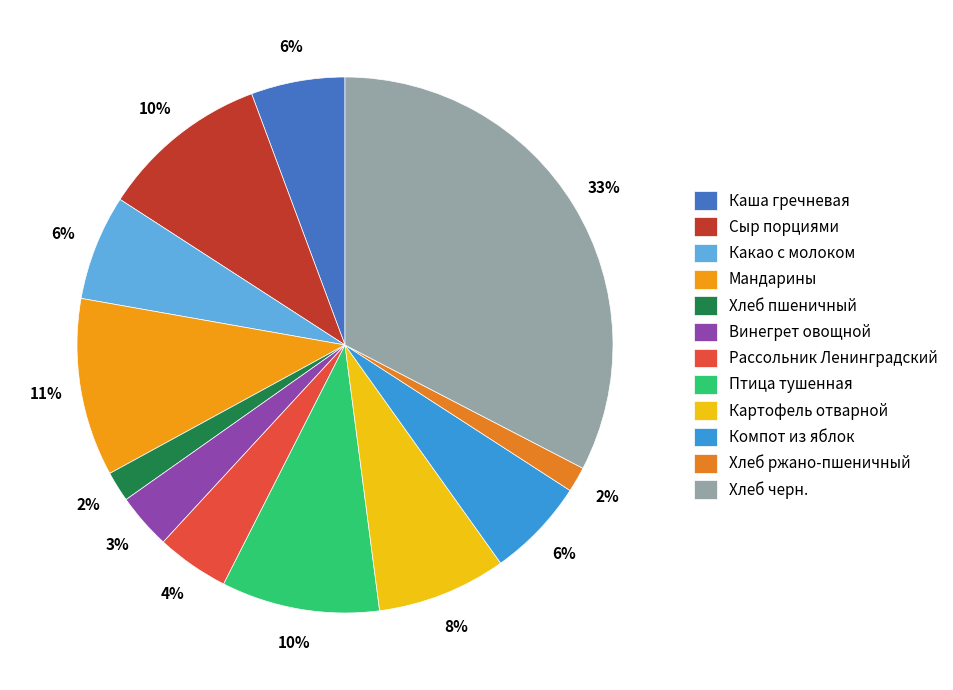

Is it true that Хлеб ржано-пшеничный is 2% of the pie?

True